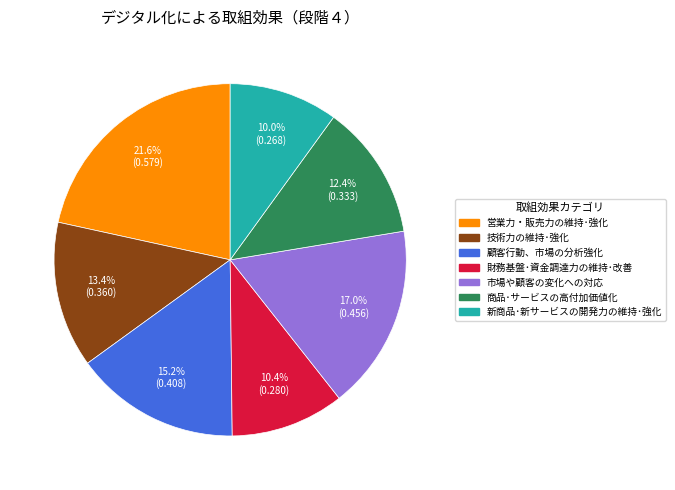

Which category has the biggest portion of the pie?

営業力・販売力の維持･強化